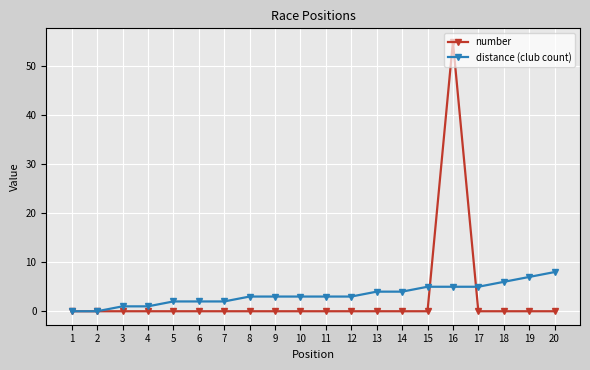

After their last crossing, which series has the higher values: distance (club count) or number?

distance (club count)